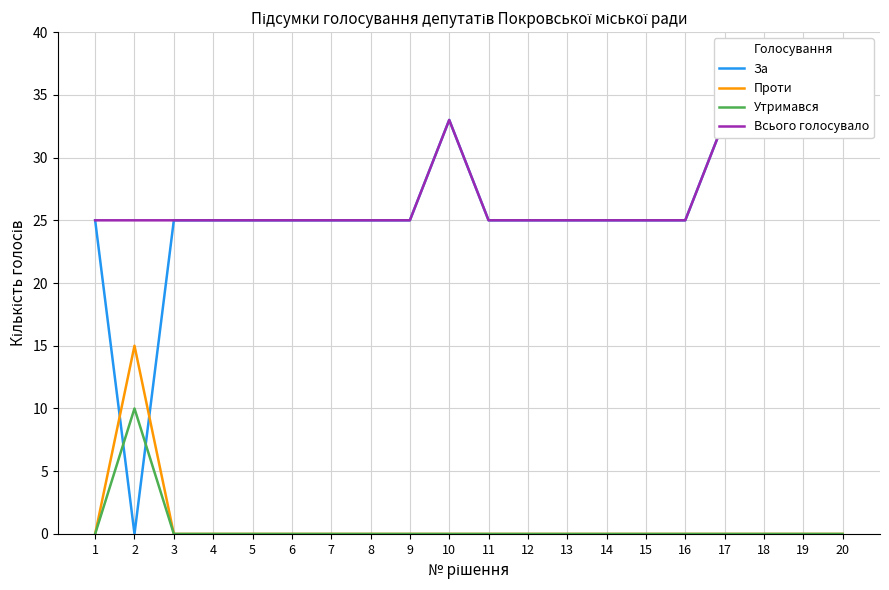

What is the total value across all series at 1?

50